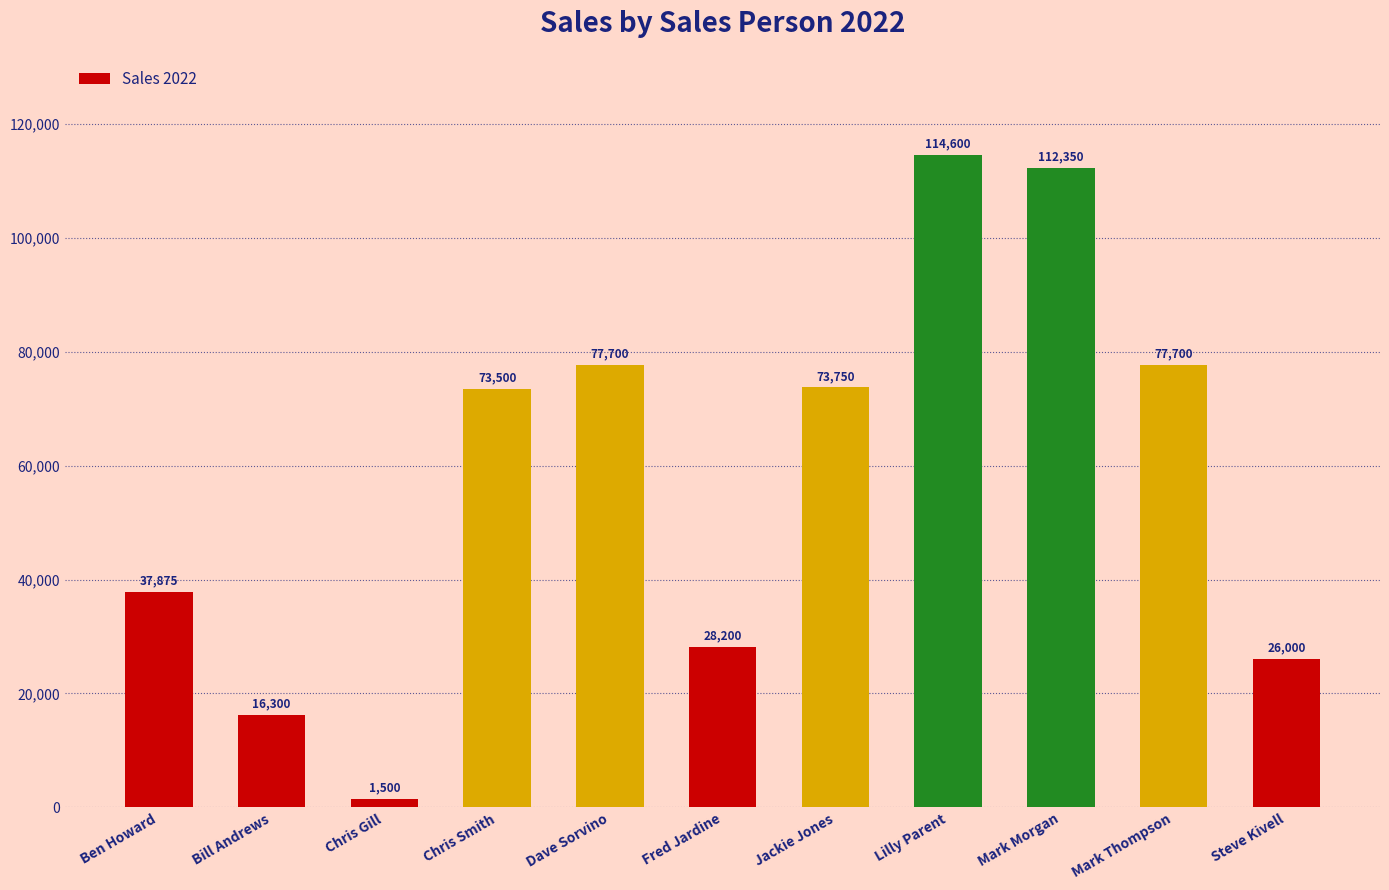

The value at Lilly Parent is 79943. True or false?

False